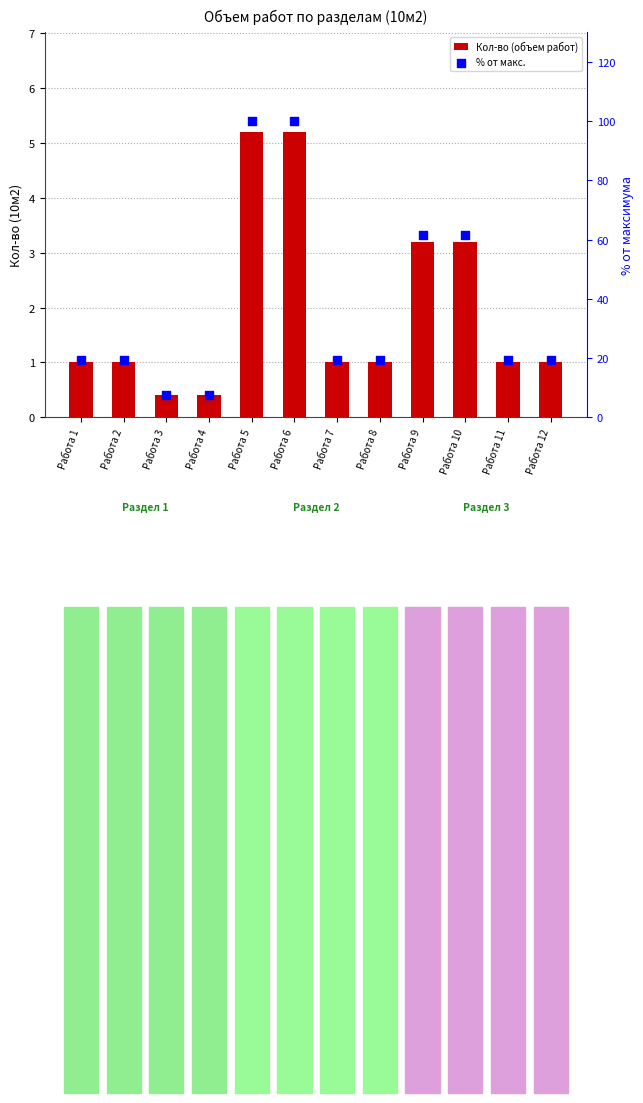

What is the total value across all series at Работа 3?

8.1